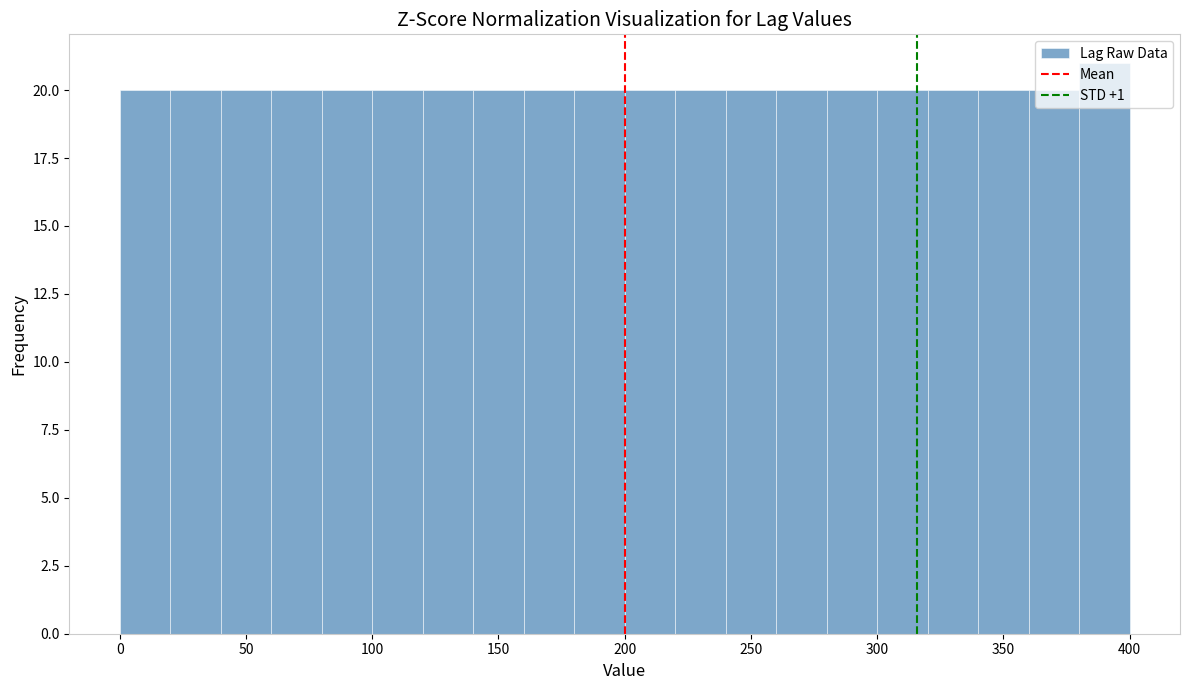

Over which range of the x-axis is the bar tallest?

380 to 400